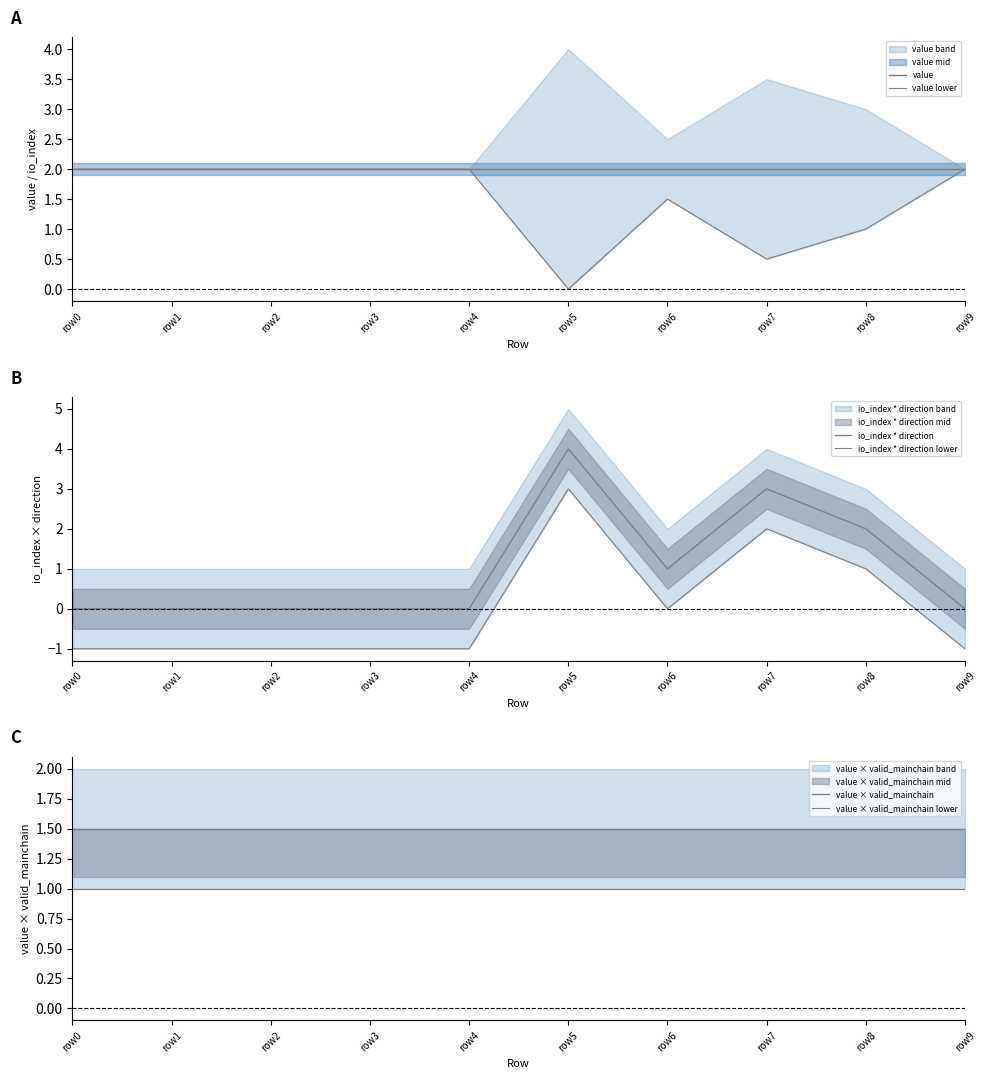

How many negative values does the io_index * direction lower series have?

6